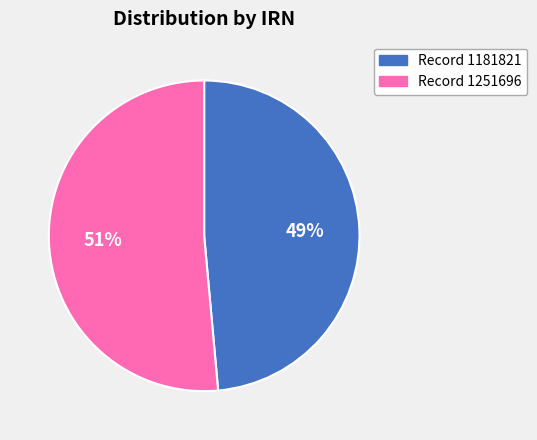

How many slices are in this pie chart?

2